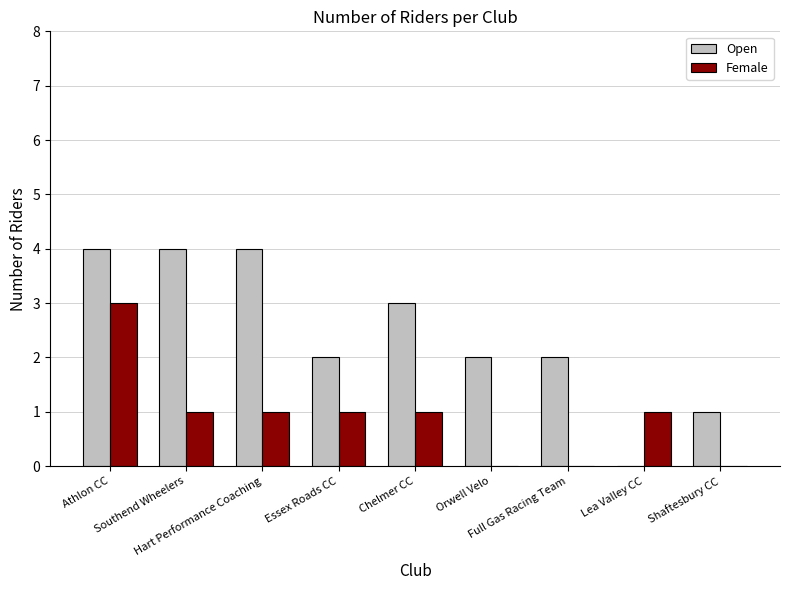

Which category has the highest value in the Female series?

Athlon CC